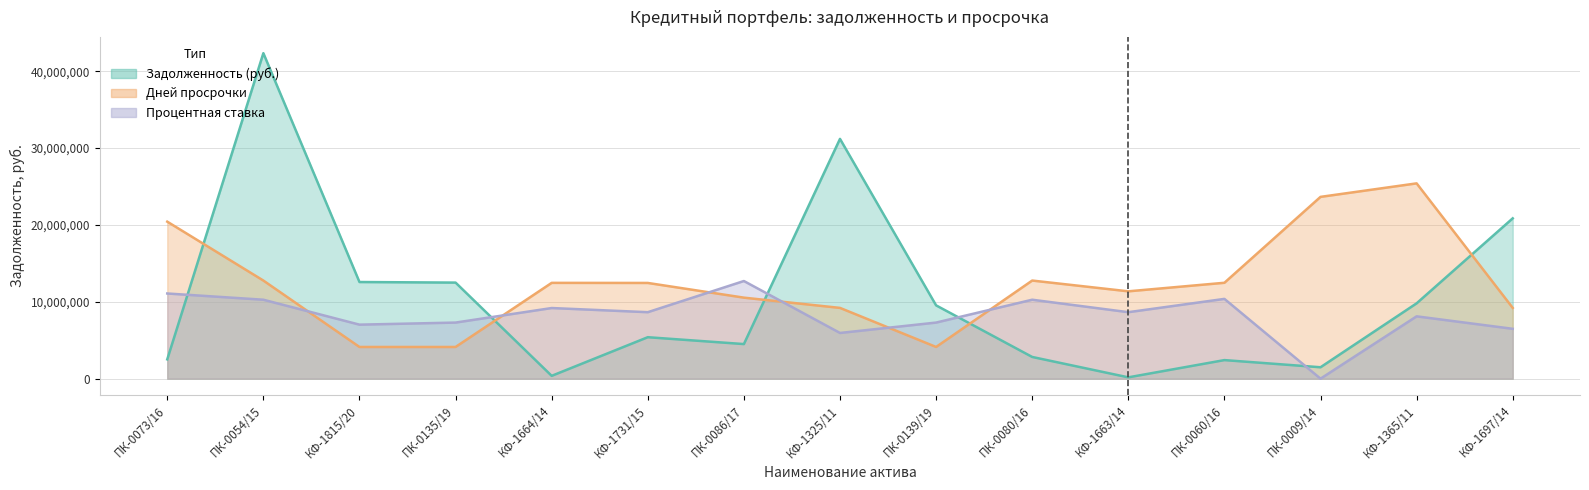

Which series changed the most between КФ-1731/15 and КФ-1697/14?

Задолженность (млн руб.)